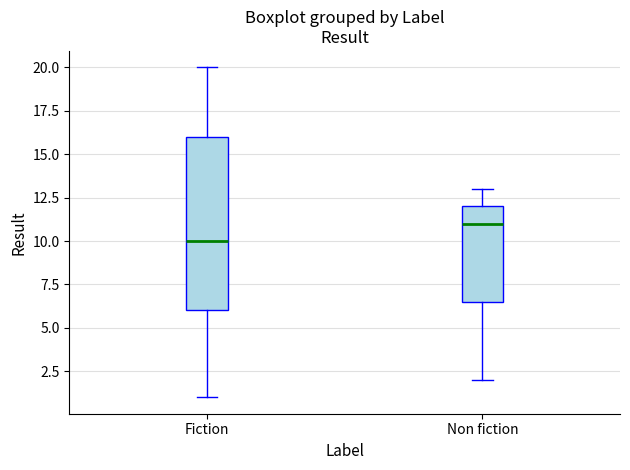

Reading left to right, read every box against the y-axis: the position of its median line, the range the box covers, and the ends of its whiskers. The values are not printed on the chart, so give them approximately, as read against the axis.

Fiction: median 10.0, box 6.0 to 16.0, whiskers 1.0 to 20.0
Non fiction: median 11.0, box 6.5 to 12.0, whiskers 2.0 to 13.0